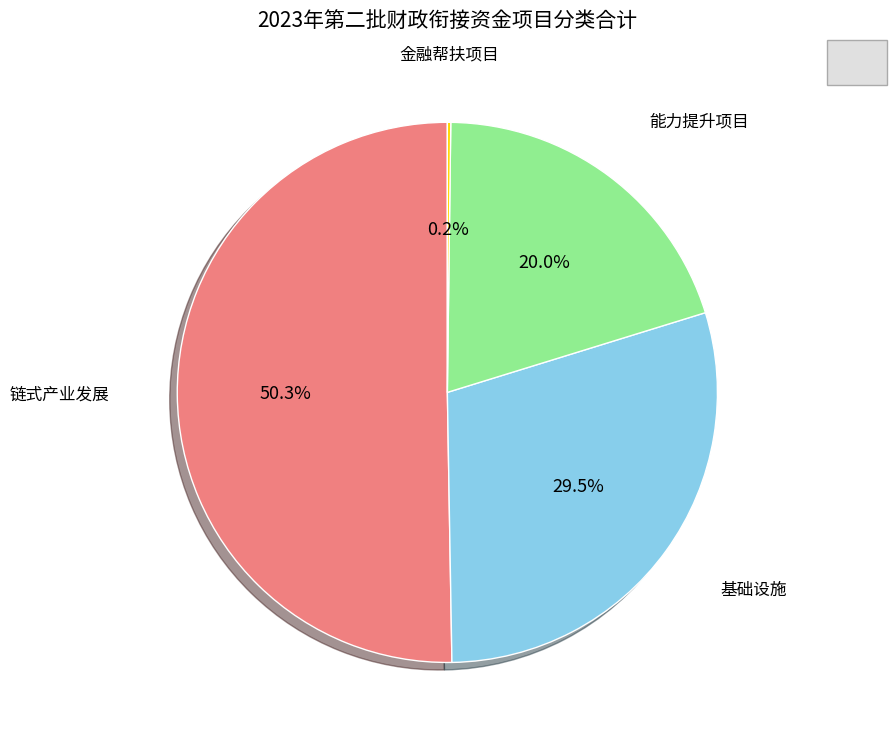

Does any single category account for the majority?

Yes